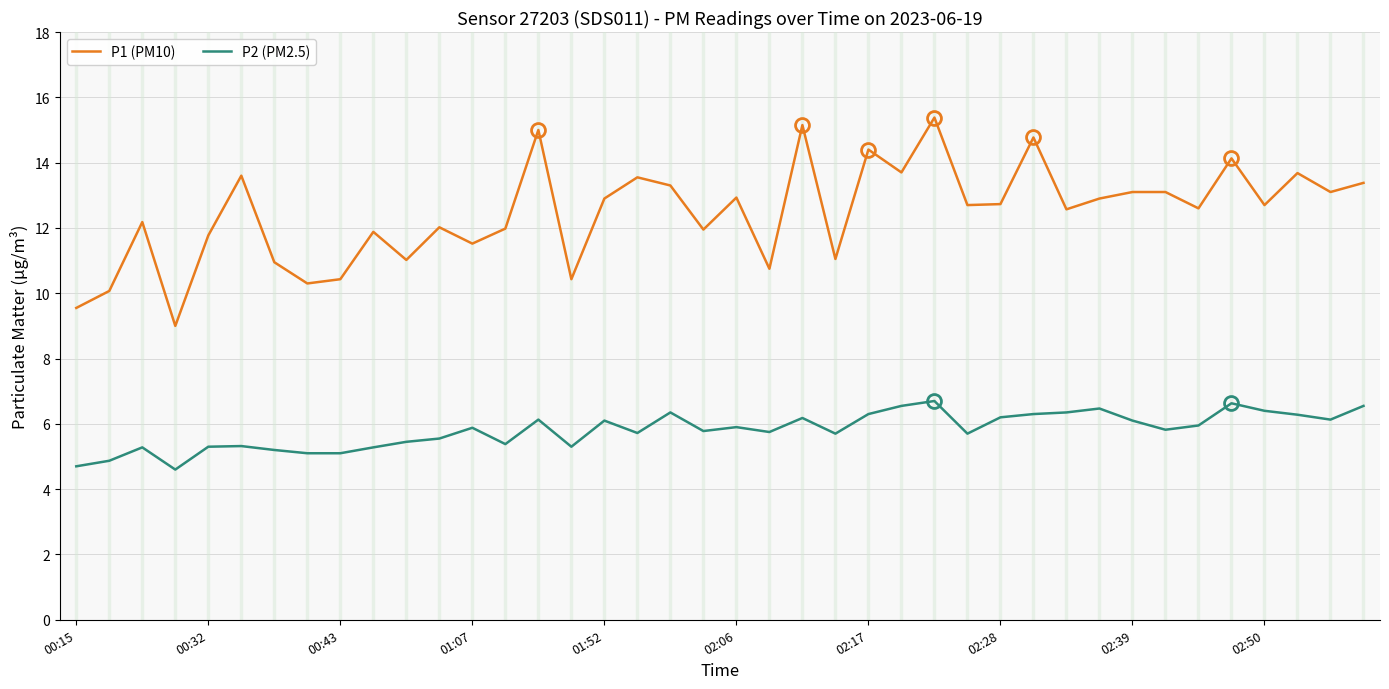

What is the maximum value for P2 (PM2.5)?

6.7